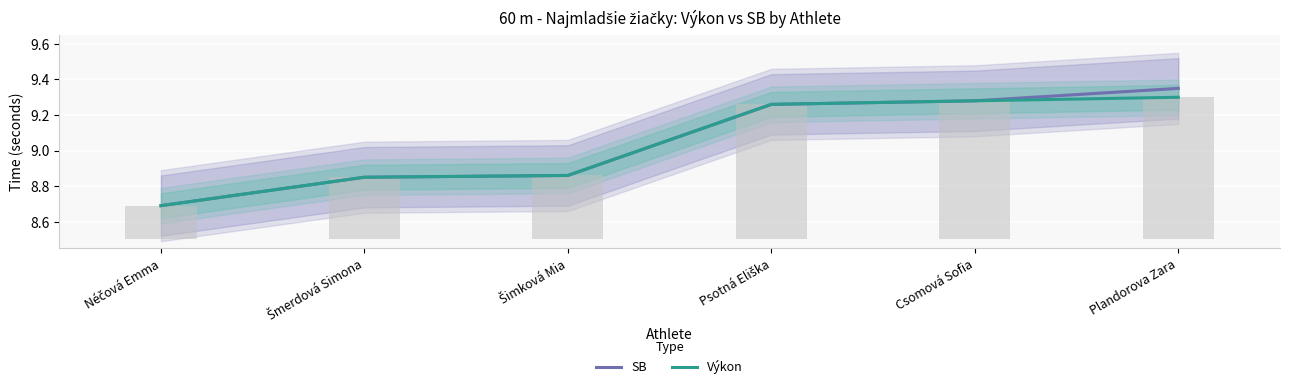

Reading left to right, extract all data points from this chart.

SB: Néčová Emma=8.7	Šmerdová Simona=8.8	Šimková Mia=8.9	Psotná Eliška=9.3	Csomová Sofia=9.3	Plandorova Zara=9.3
Výkon: Néčová Emma=8.7	Šmerdová Simona=8.8	Šimková Mia=8.9	Psotná Eliška=9.3	Csomová Sofia=9.3	Plandorova Zara=9.3